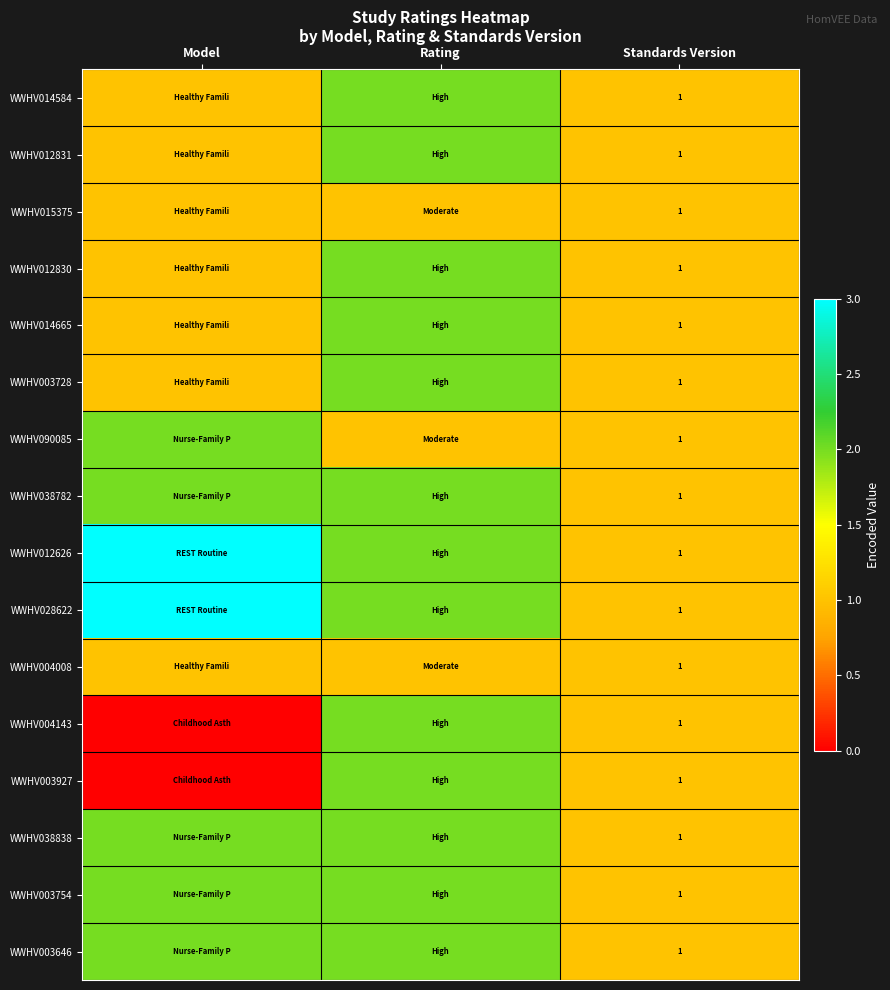

The WWHV015375 series shows 1 at Standards Version. True or false?

True